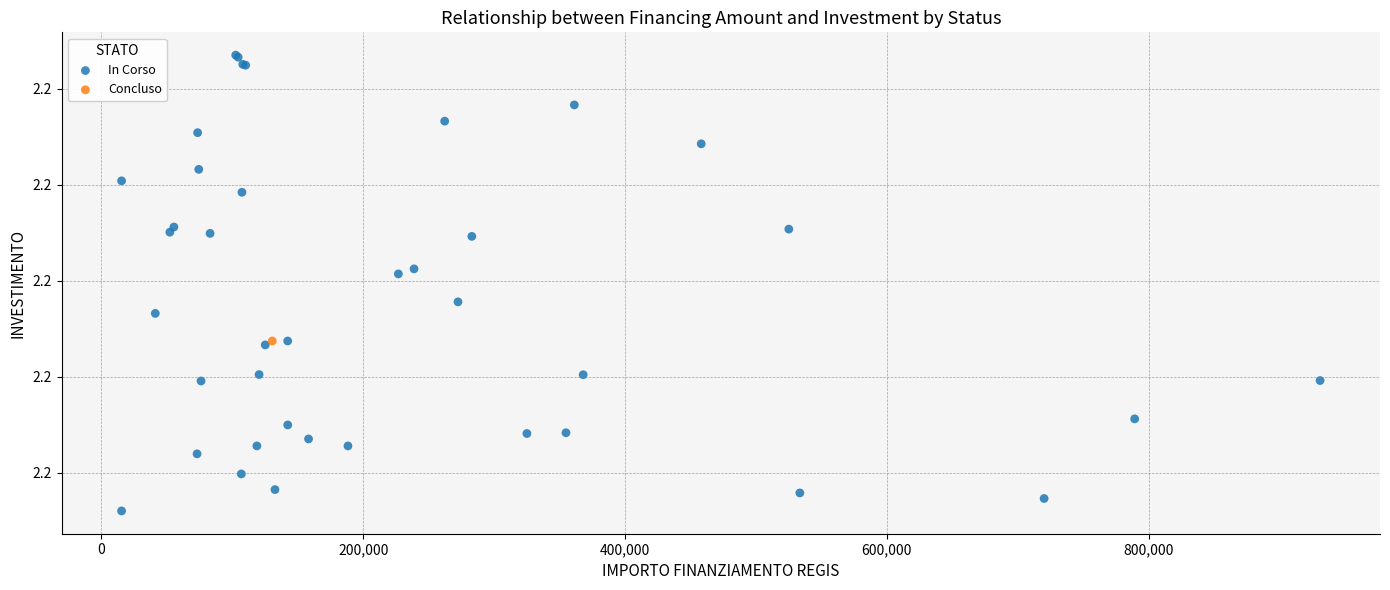

What are all the series names shown in the legend?

In Corso, Concluso